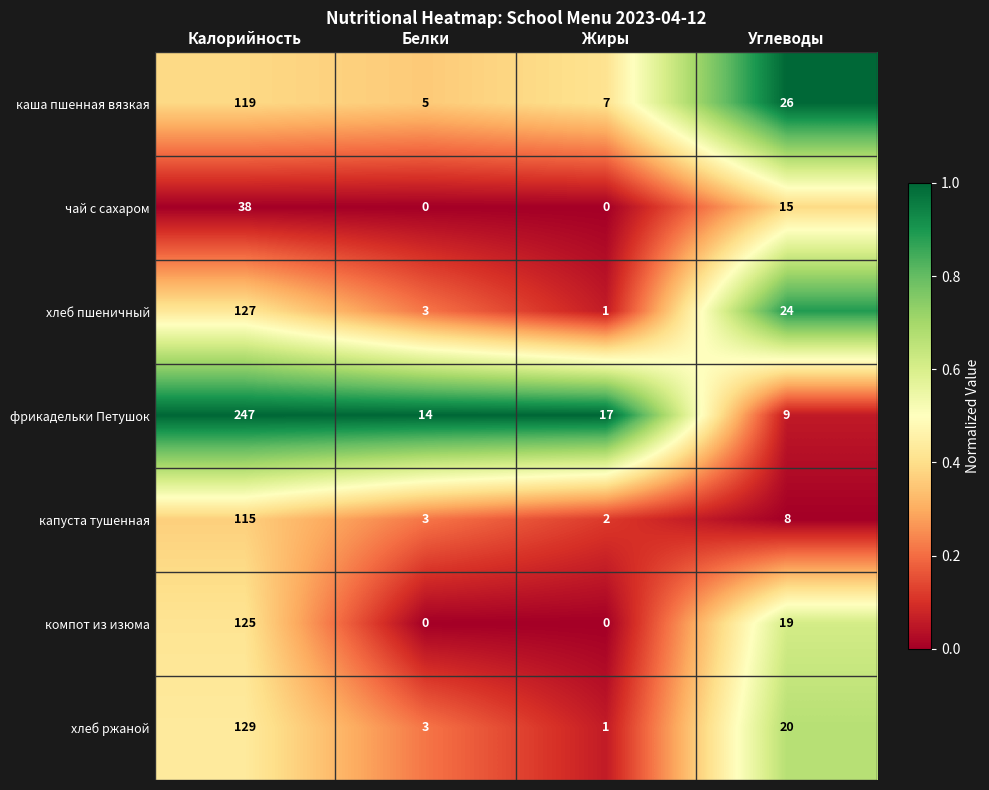

Where is капуста тушенная nearest to the value 58?

Углеводы